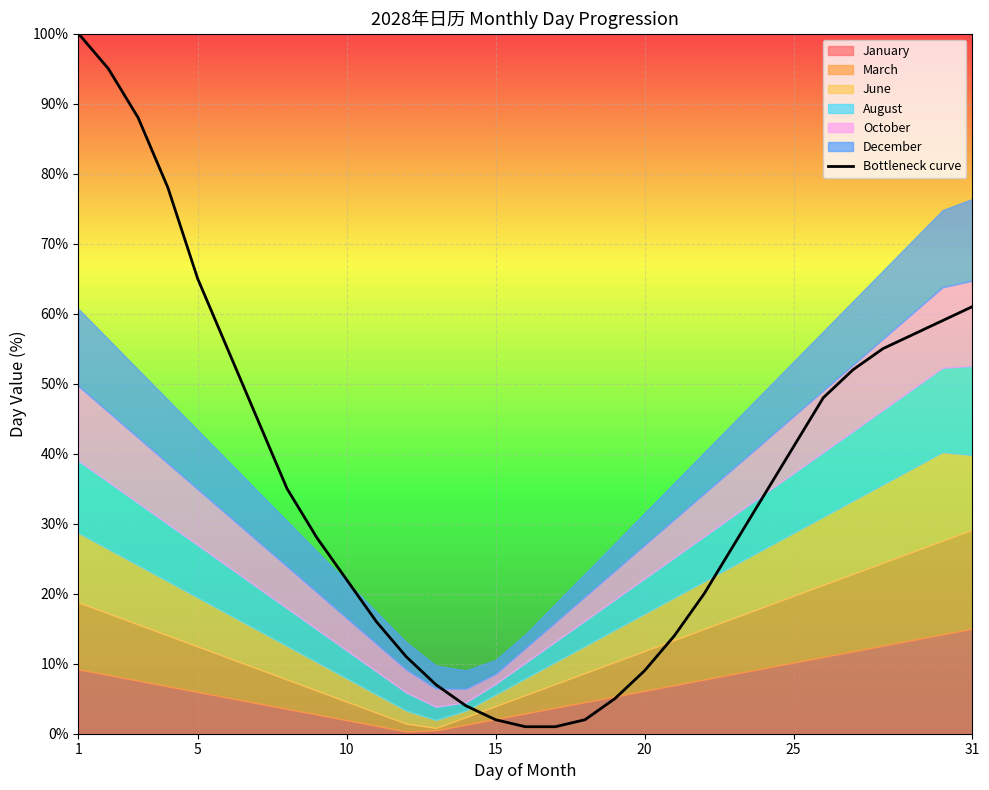

What is the value of the 13th point from the left?

7